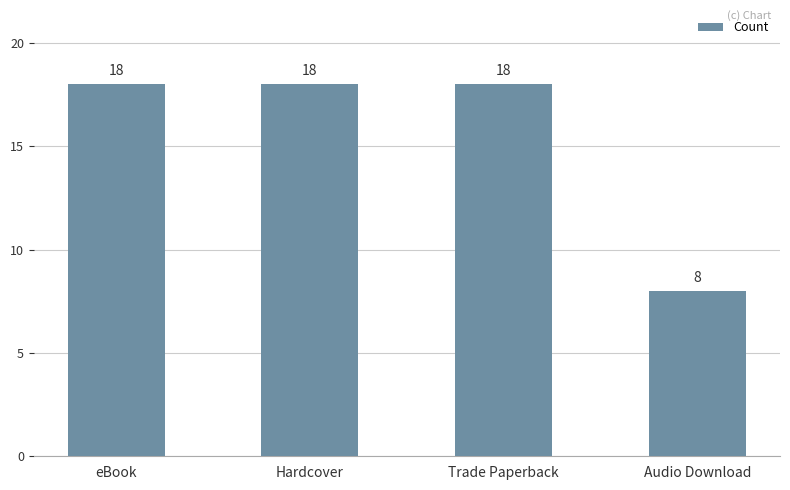

What value does the data have at Audio Download?

8